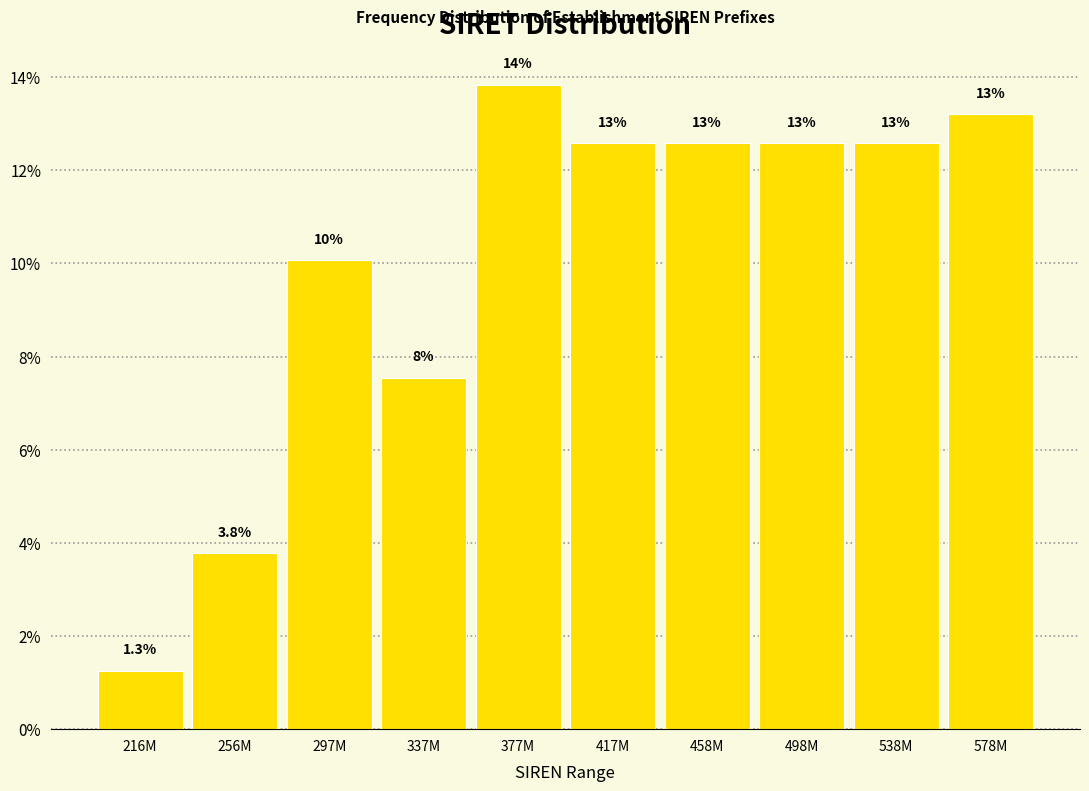

How many bars are there in total?

10